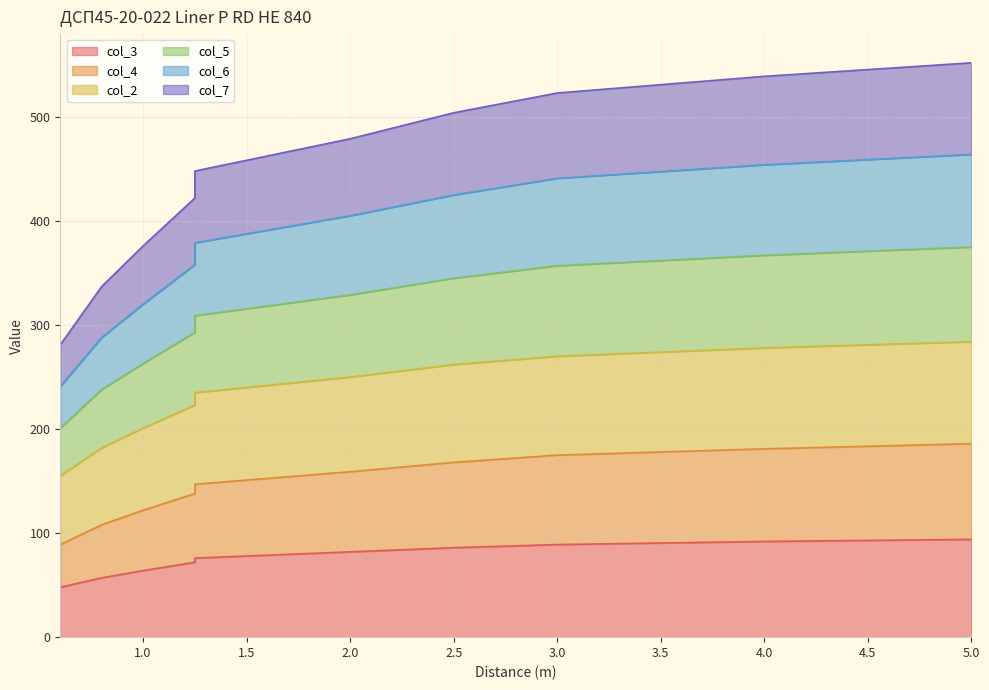

At which category is the sum across all series the highest?

5.0